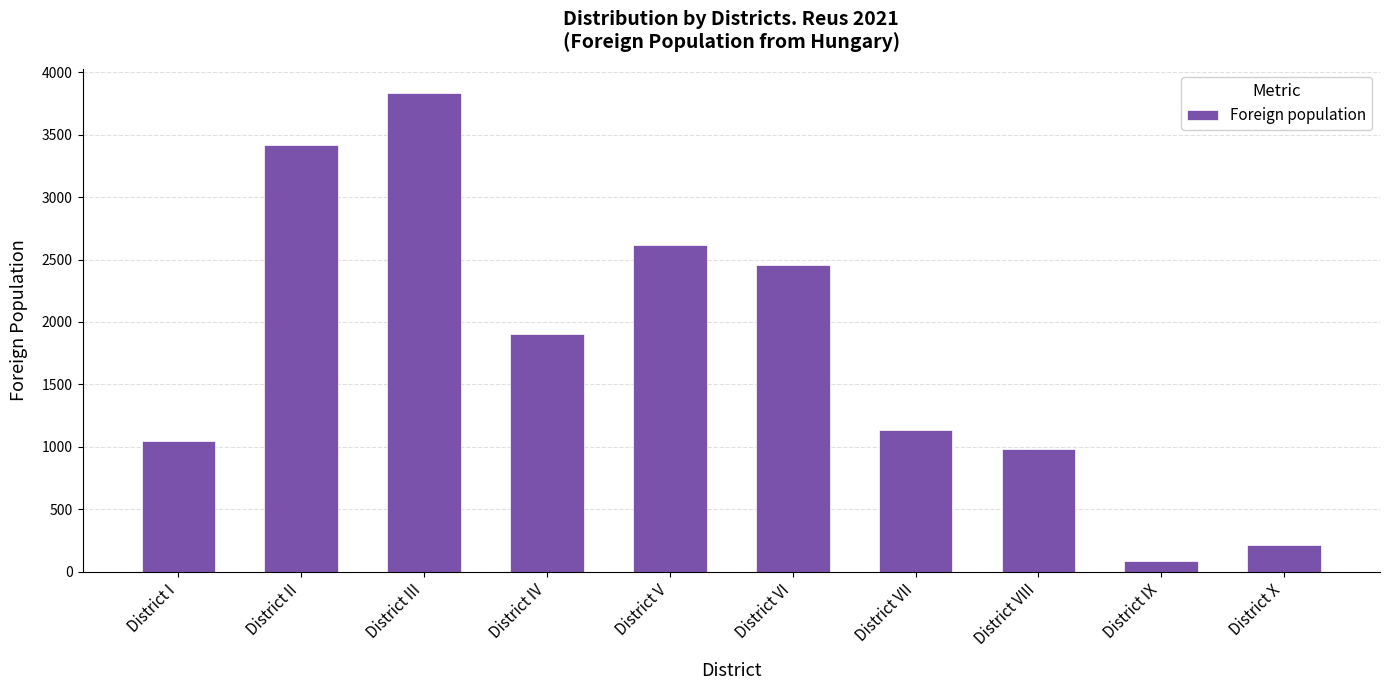

What is the change in value from District V to District VI?

-160